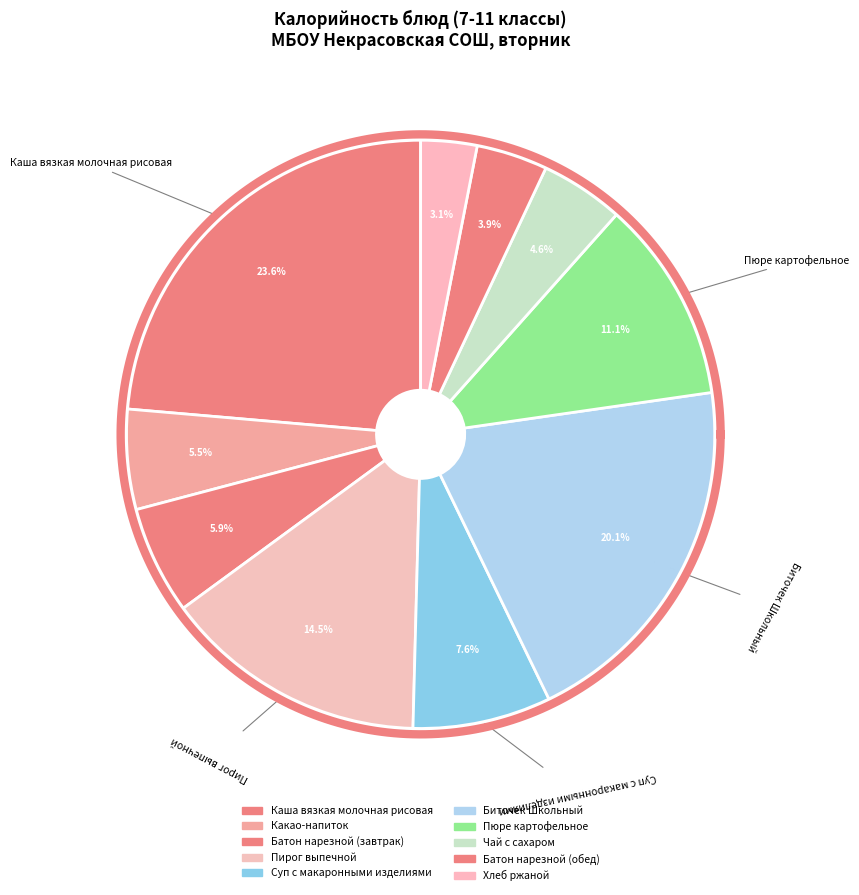

Is it true that Какао-напиток is 15% of the pie?

False